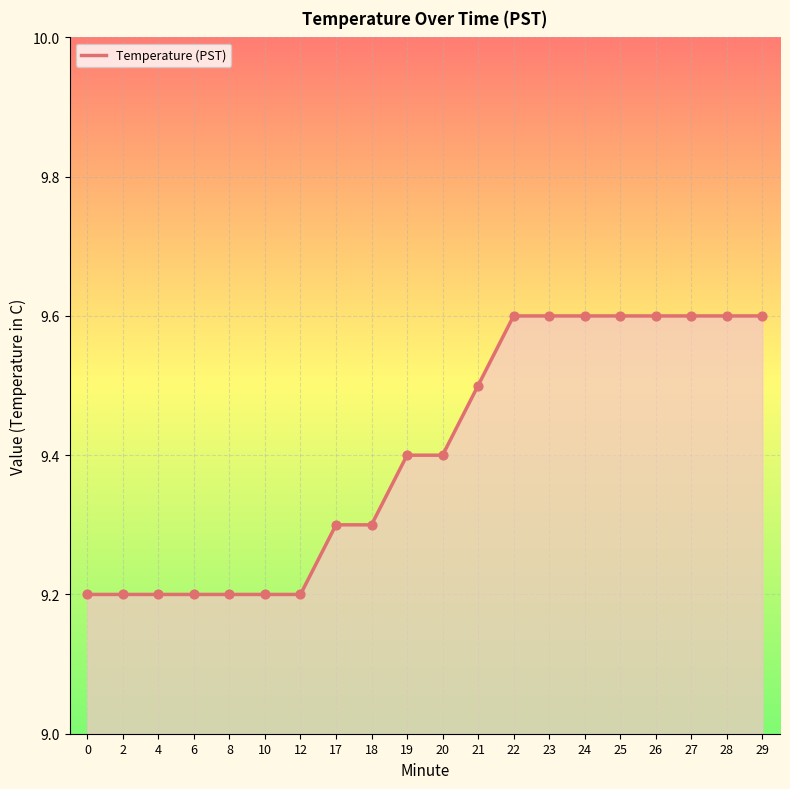

What is the ratio of the value at 28 to the value at 17?

1.0